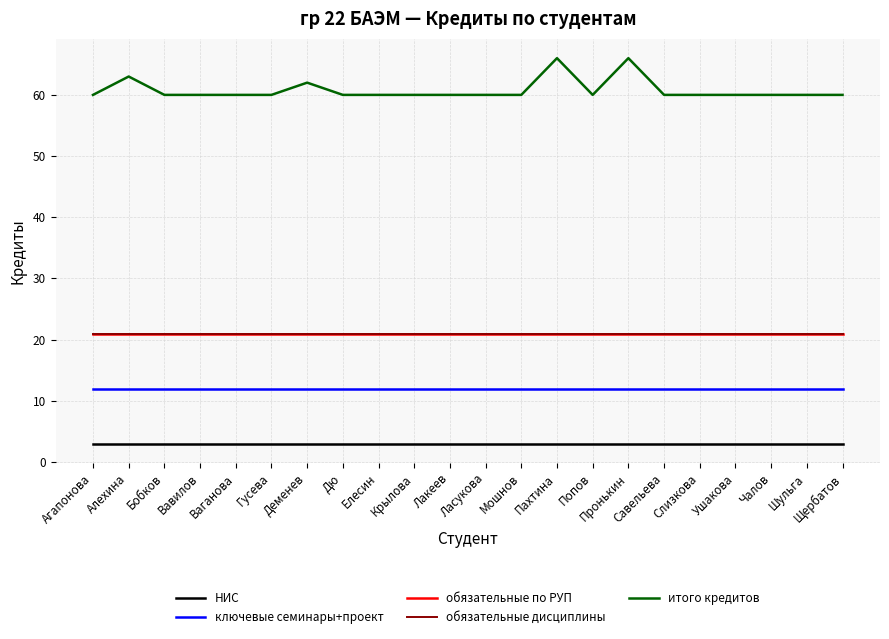

Reading left to right, extract all data points from this chart.

НИС: 3	3	3	3	3	3	3	3	3	3	3	3	3	3	3	3	3	3	3	3	3	3
ключевые семинары+проект: 12	12	12	12	12	12	12	12	12	12	12	12	12	12	12	12	12	12	12	12	12	12
обязательные по РУП: 21	21	21	21	21	21	21	21	21	21	21	21	21	21	21	21	21	21	21	21	21	21
обязательные дисциплины: 21	21	21	21	21	21	21	21	21	21	21	21	21	21	21	21	21	21	21	21	21	21
итого кредитов: 60	63	60	60	60	60	62	60	60	60	60	60	60	66	60	66	60	60	60	60	60	60